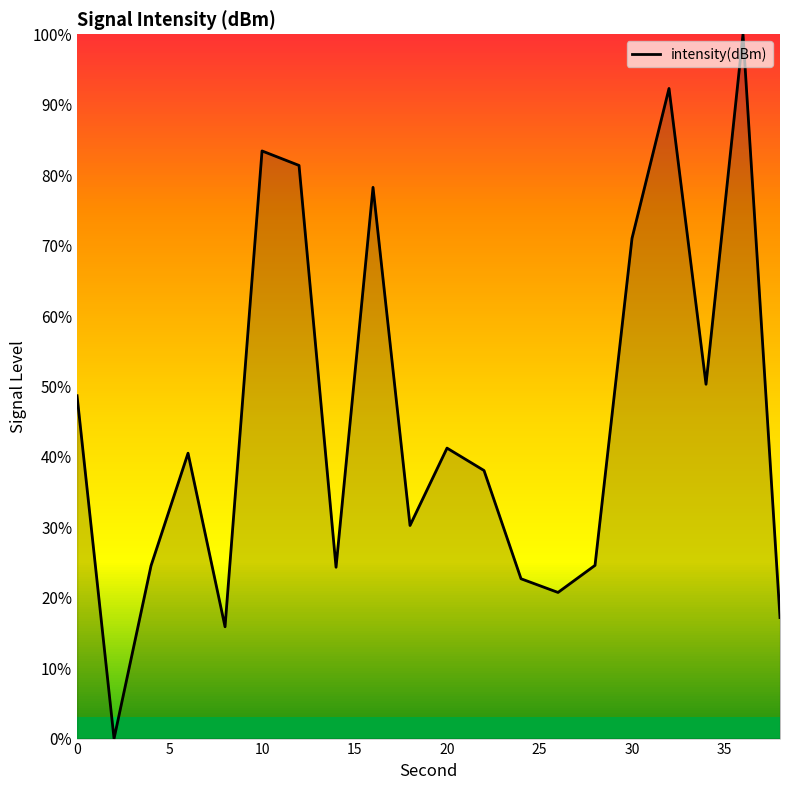

What is the maximum value shown in the chart?

100.0